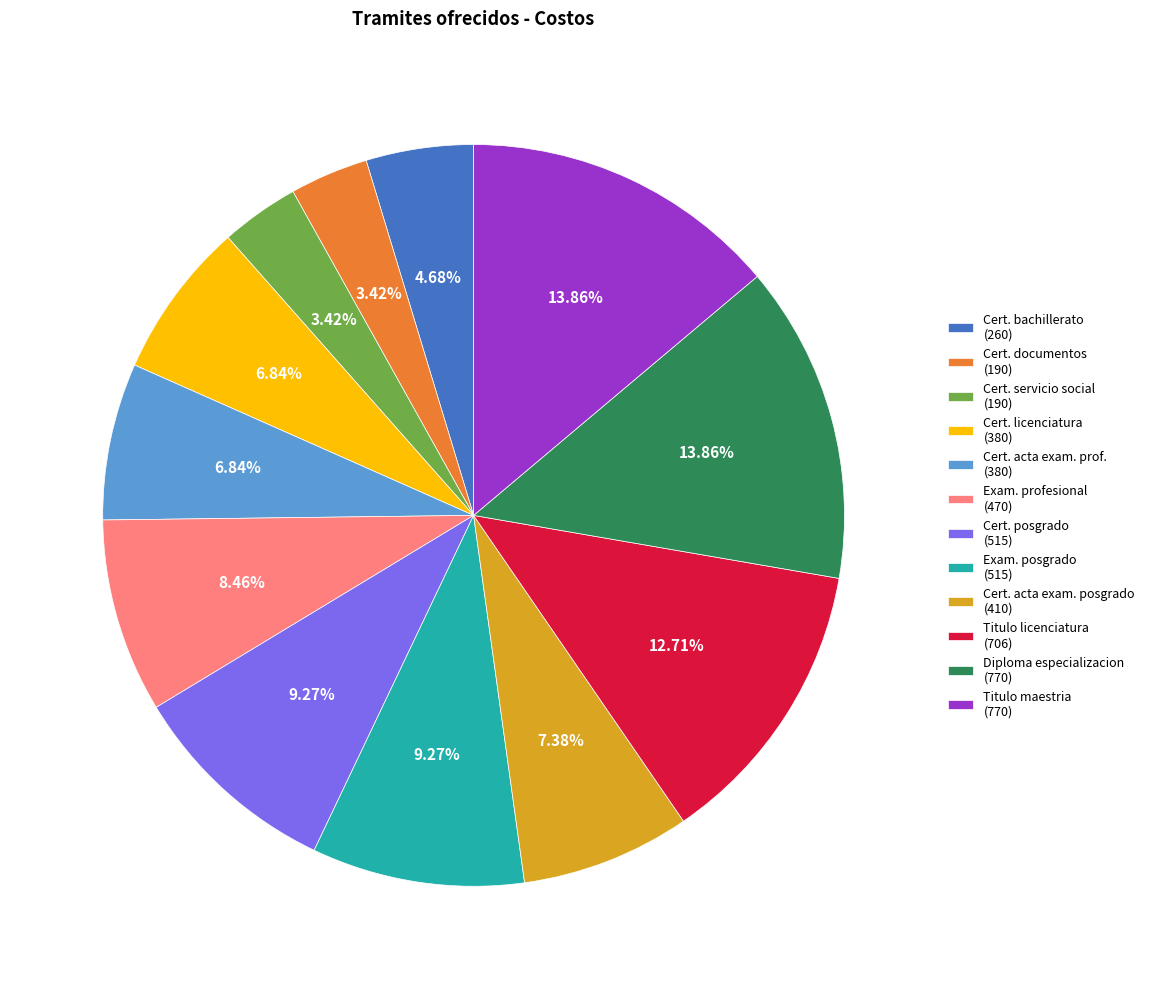

Does any single category account for the majority?

No